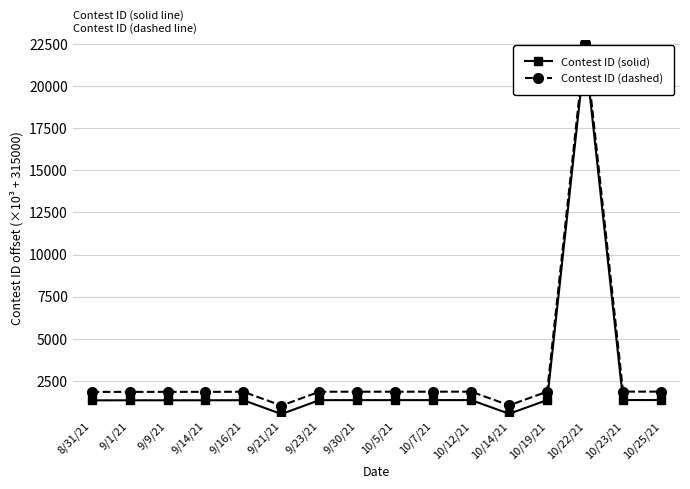

Where does the Contest ID (solid) series first go above 1363?

10/5/21